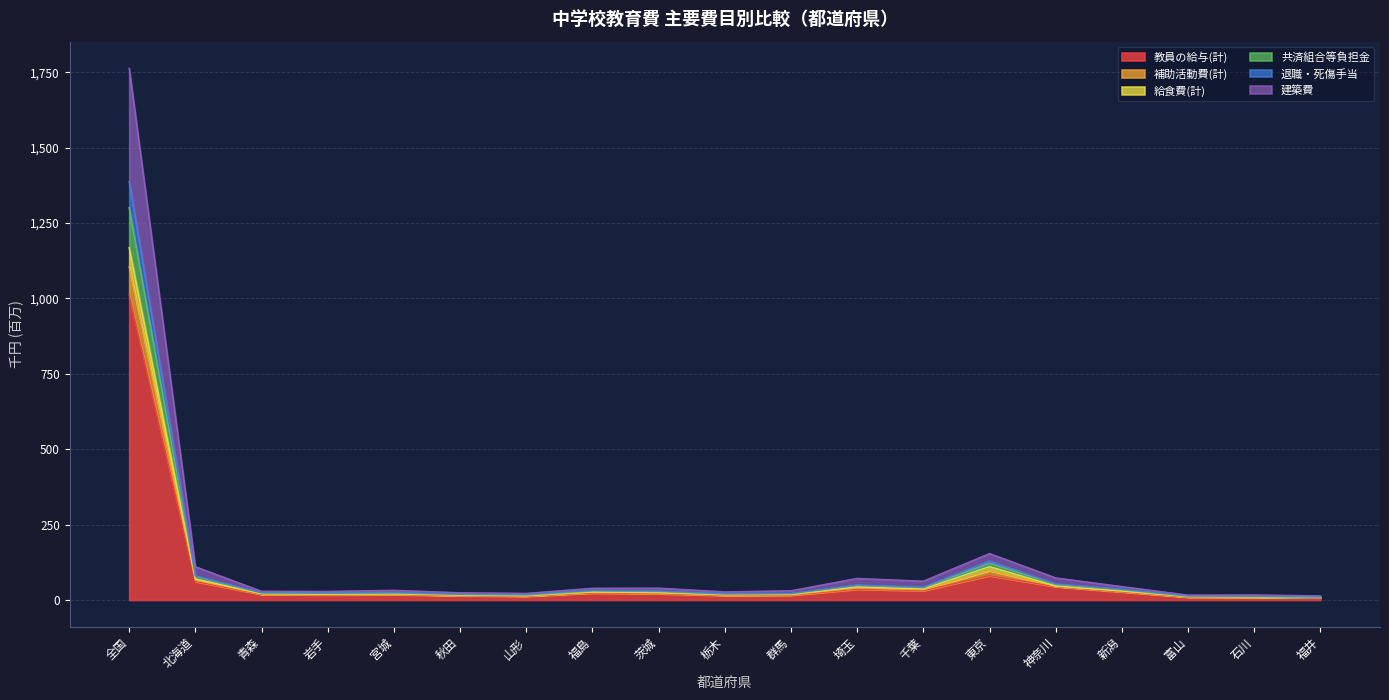

What position from the right is 栃木?

10